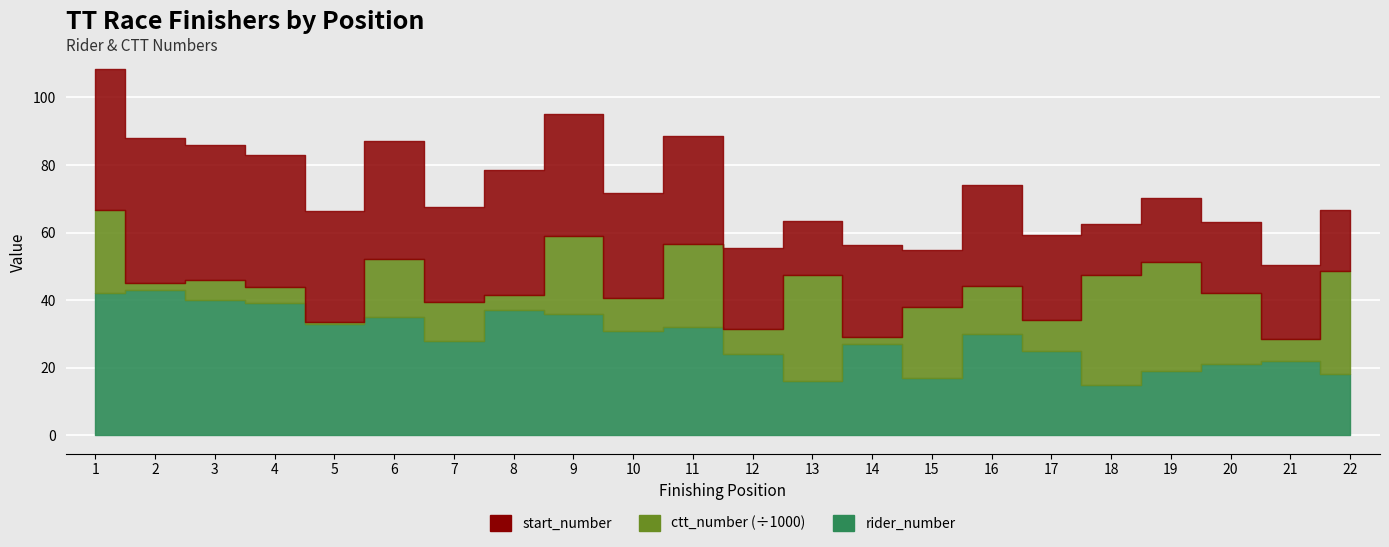

How many lines are shown in the chart?

3